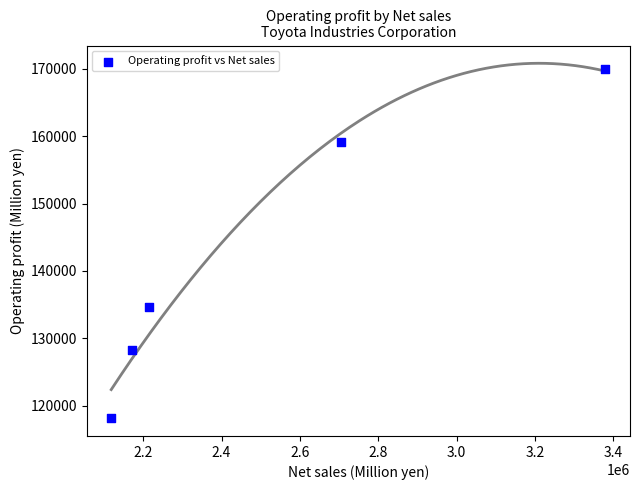

What is the average Y value?

142009